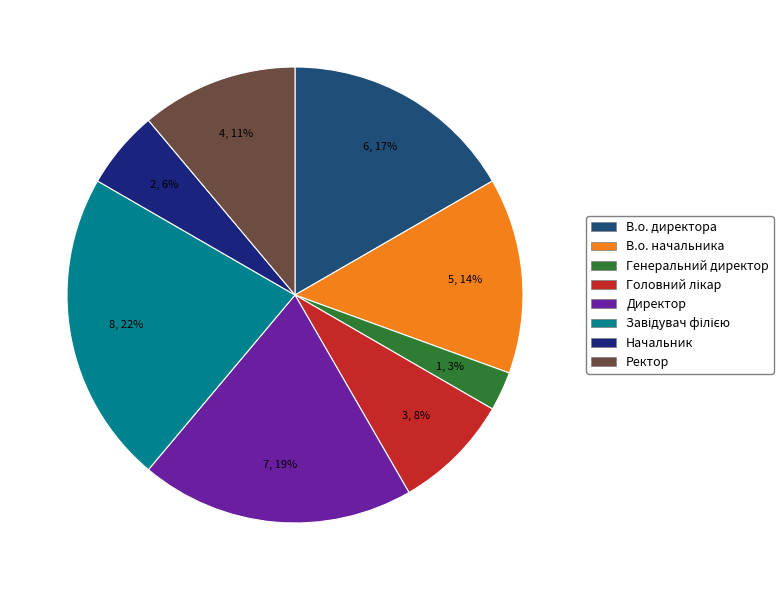

How many segments does this pie chart have?

8